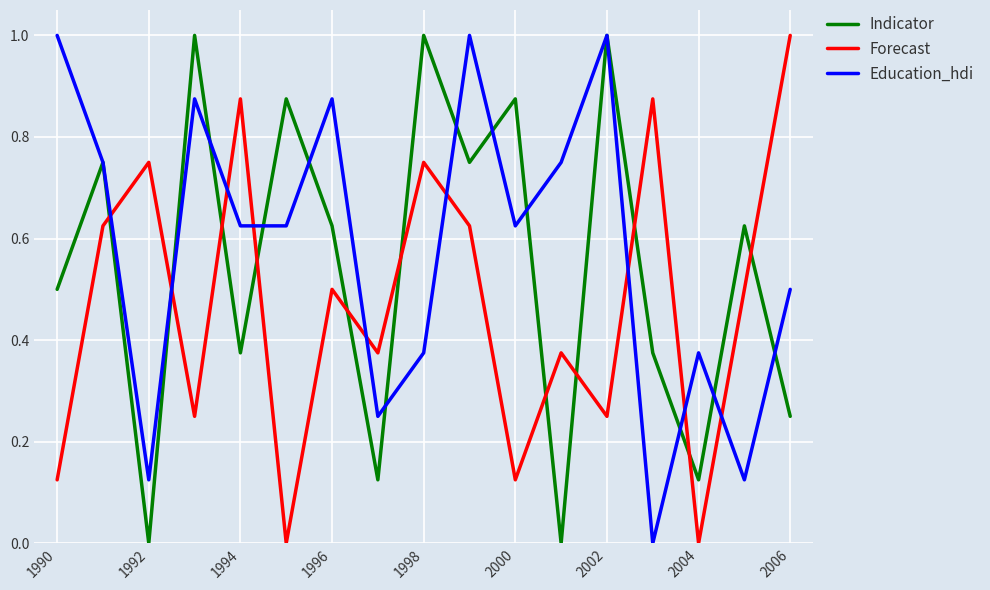

Rank the series by their average value, from lowest to highest.

Forecast, Indicator, Education_hdi